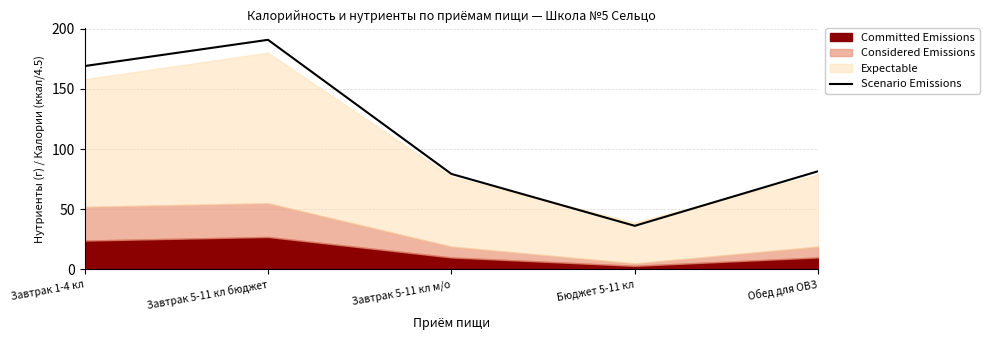

Which label corresponds to the smallest value in the chart?

Бюджет 5-11 кл